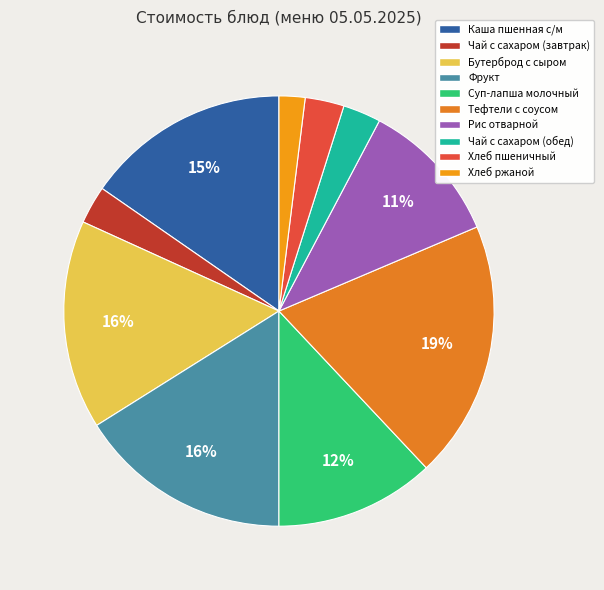

Is Тефтели с соусом the majority of the pie?

No